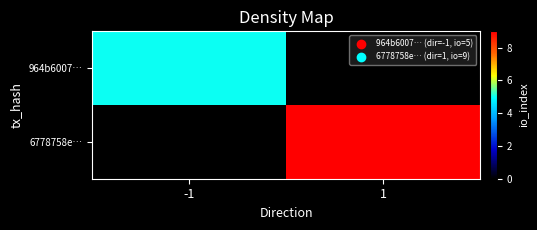

Rank the series by their average value, from lowest to highest.

964b6007…, 6778758e…